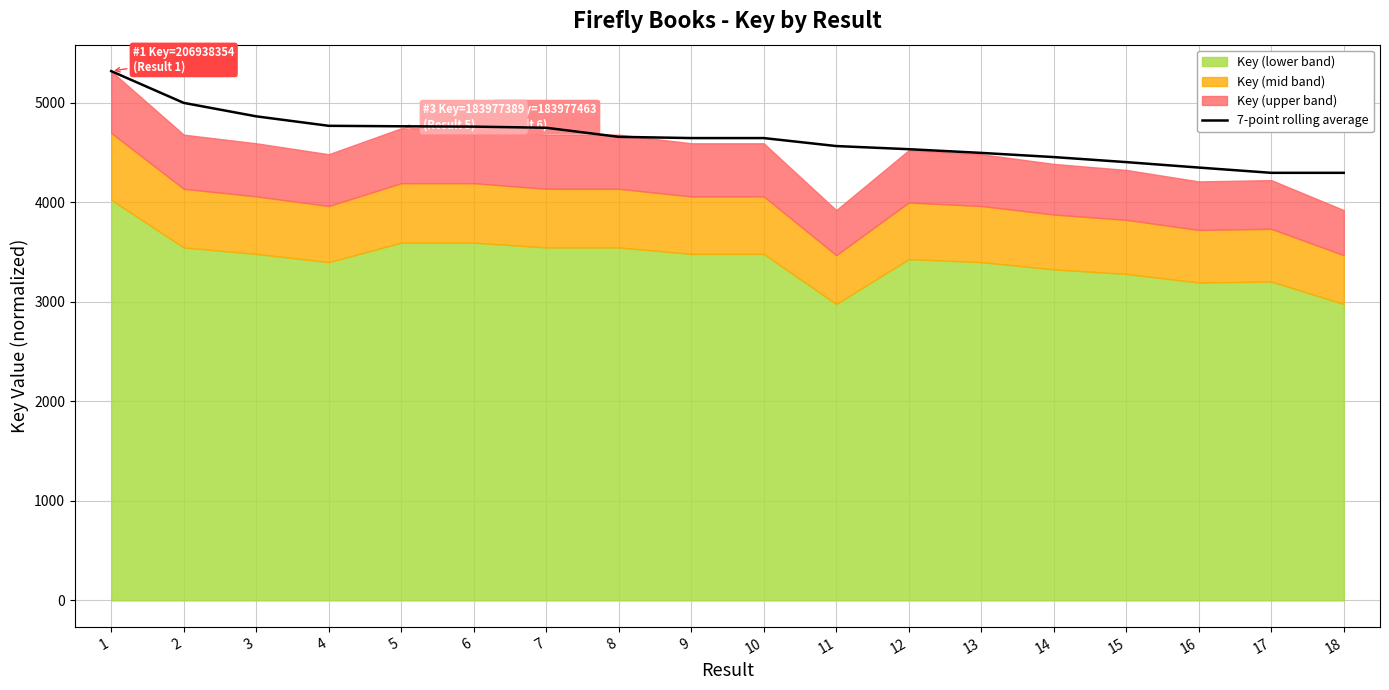

How many data points are less than 4645?

8